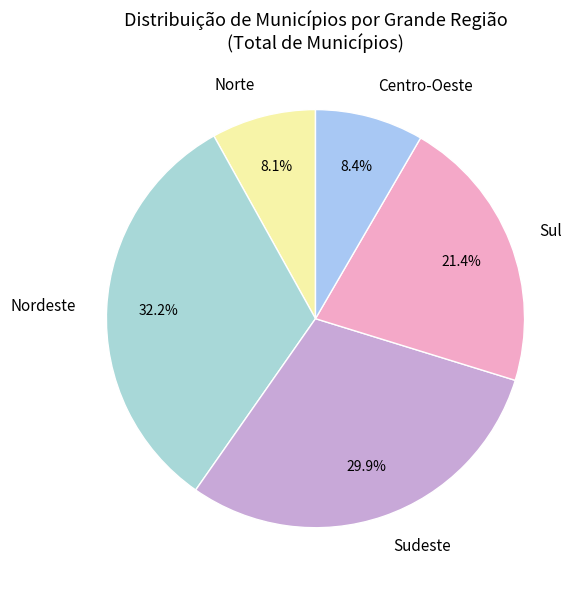

To the nearest percent, what is the difference between the largest and smallest slice percentages?

24%